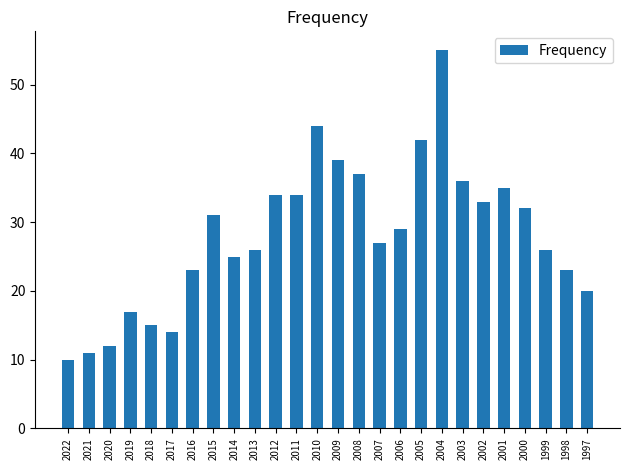

At which label does the data first exceed 29?

2015